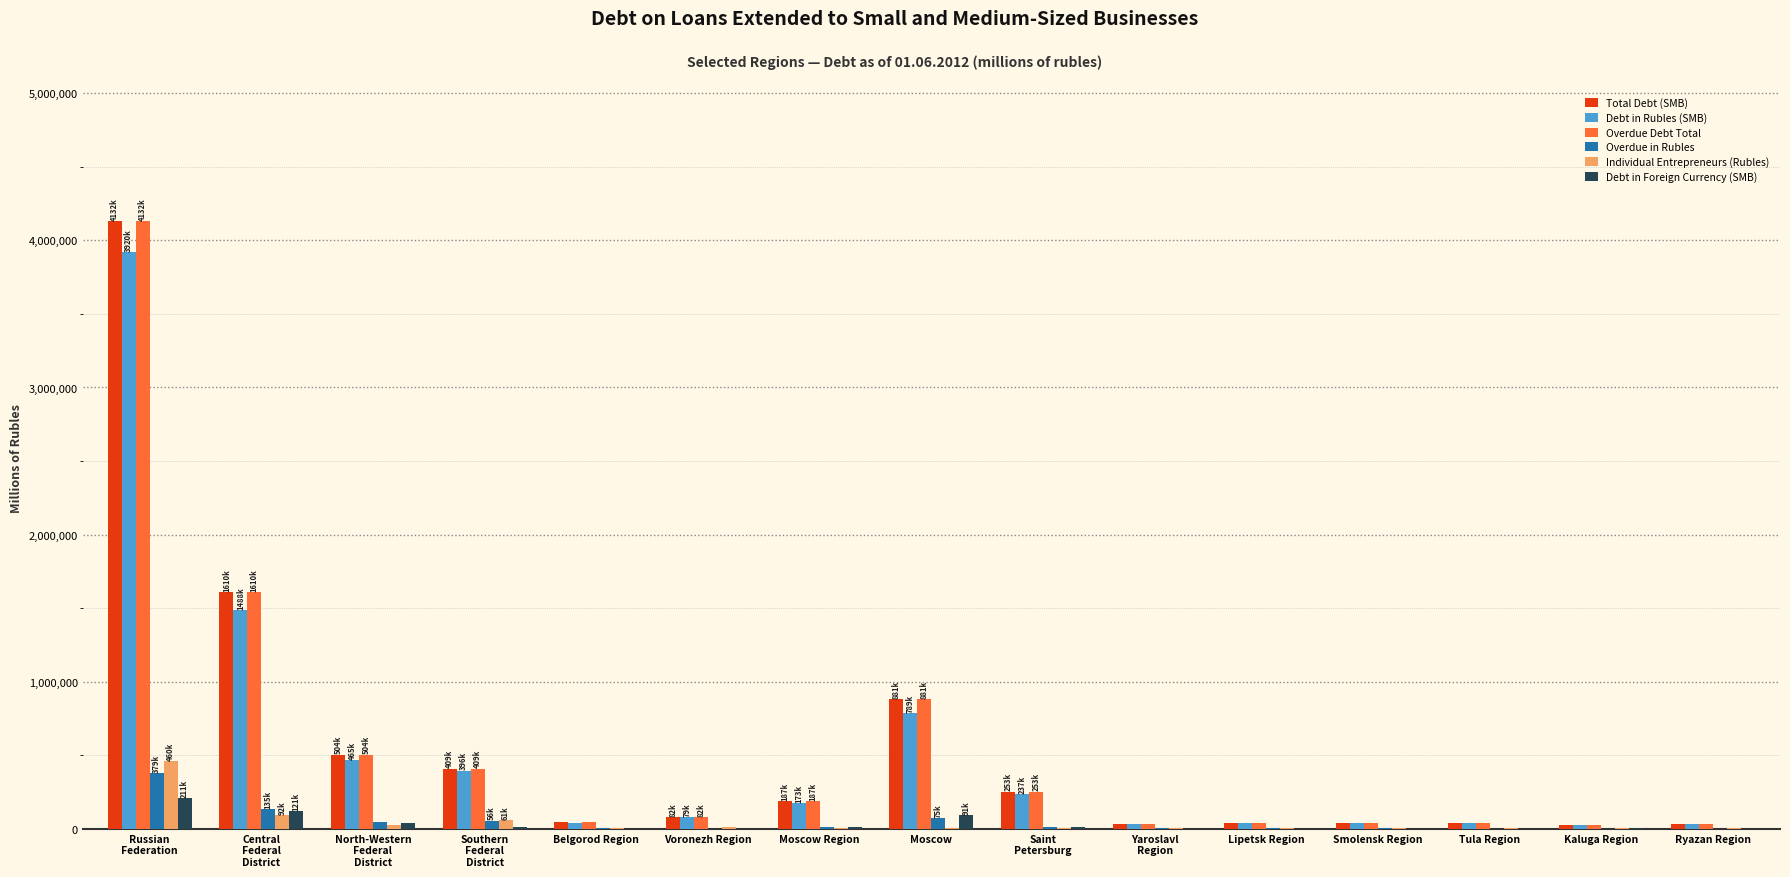

How many groups of bars are there?

15